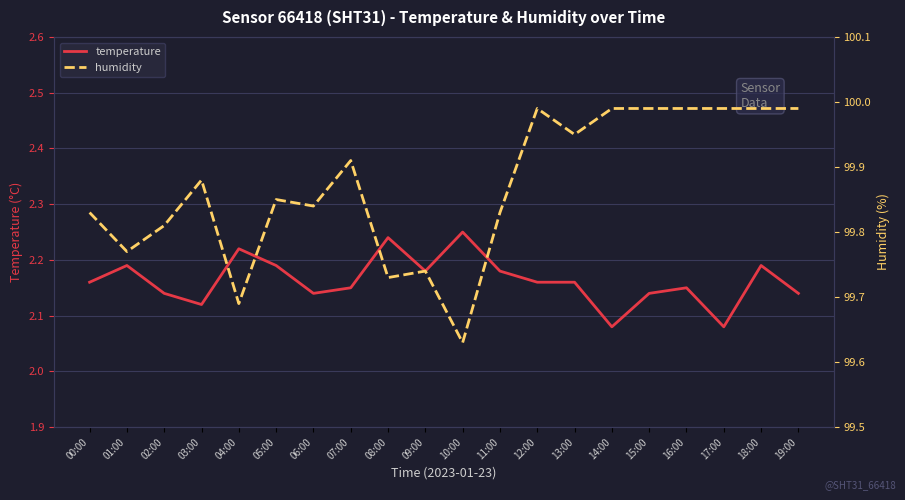

Rank the series at 02:00 from lowest to highest value.

temperature, humidity